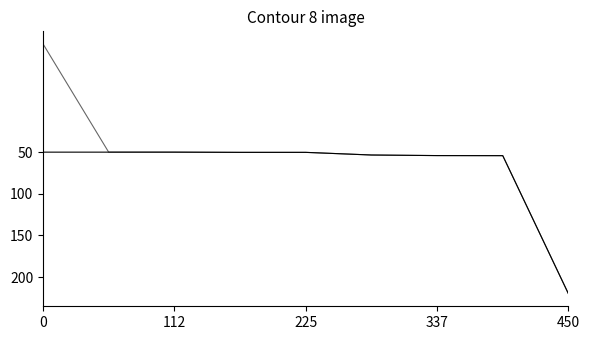

The Amount series shows 130.7 at 450. True or false?

False